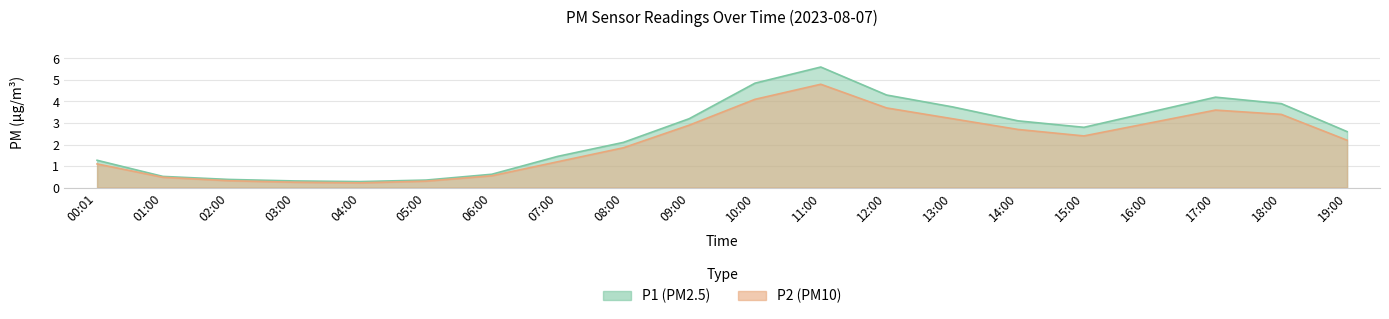

At which label is P1 closest to 2?

08:00